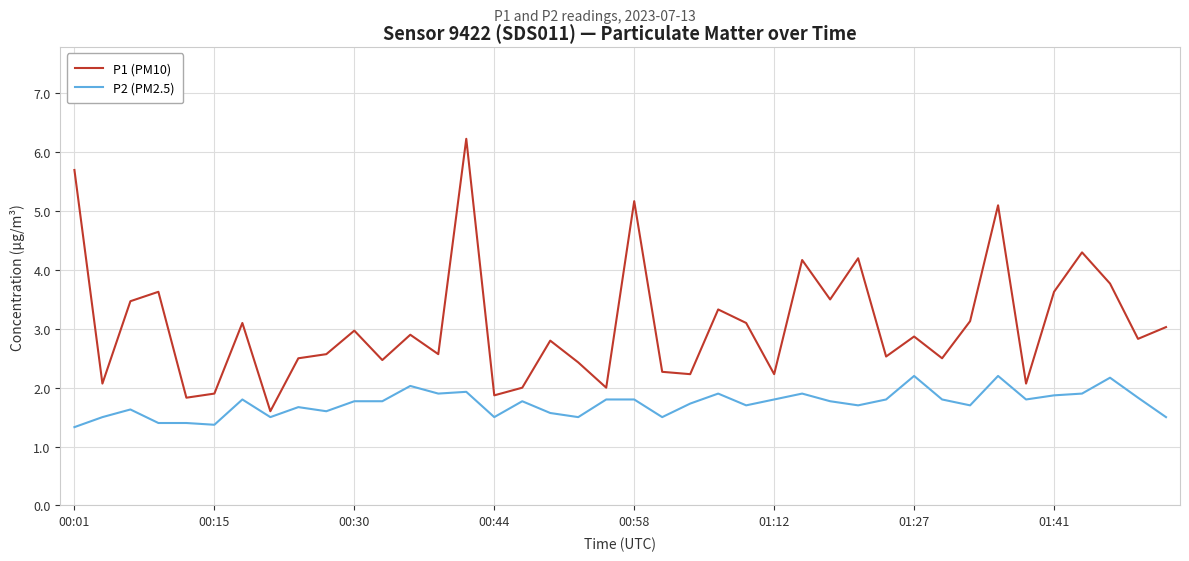

Which series has the largest total across all categories?

P1 (PM10)